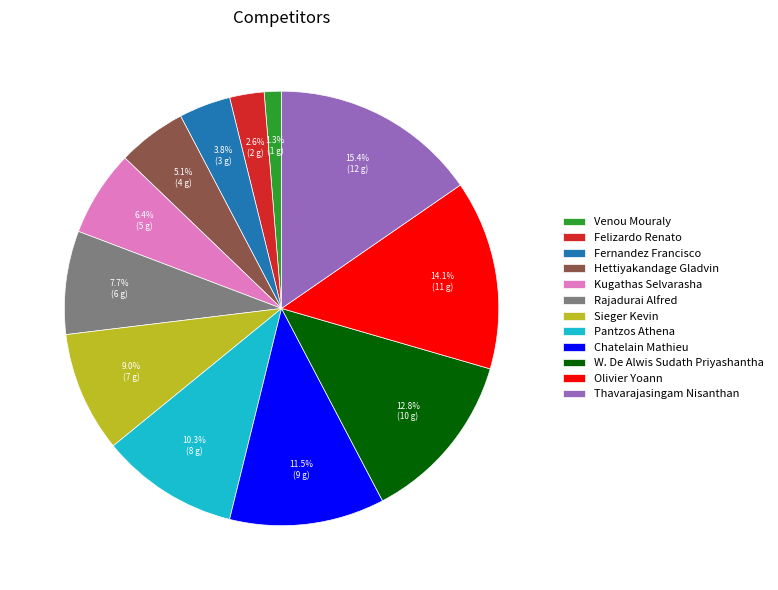

Is there a majority slice in this chart?

No